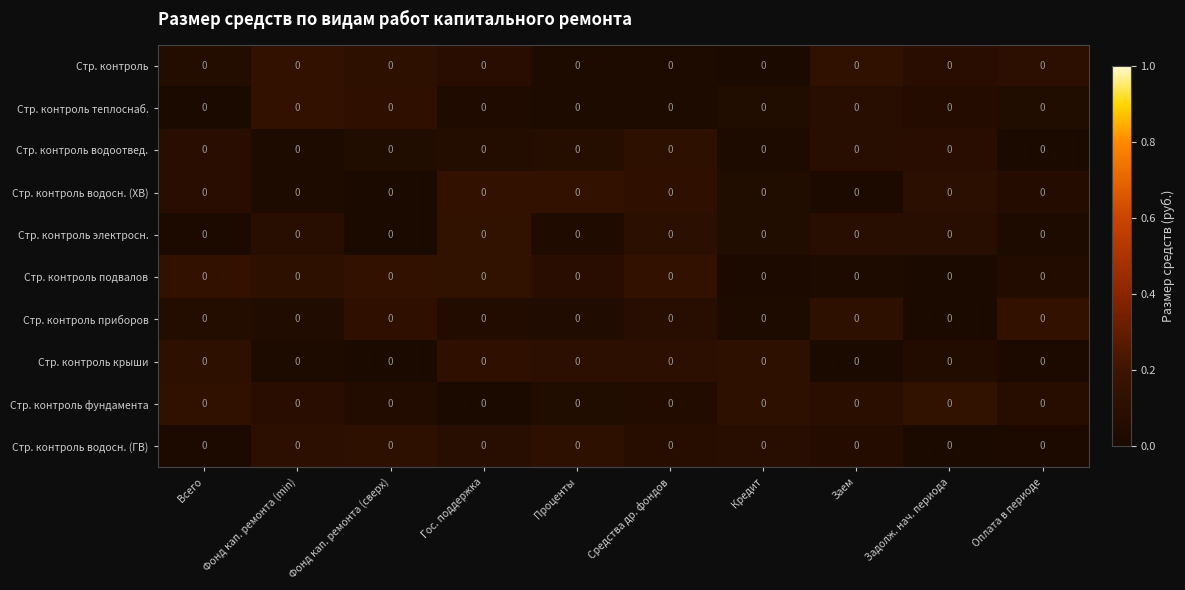

Reading right to left, what are all the values shown in this chart?

Стр. контроль: Оплата в периоде=0.0	Задолж. нач. периода=0.0	Заем=0.0	Кредит=0.0	Средства др. фондов=0.0	Проценты=0.0	Гос. поддержка=0.0	Фонд кап. ремонта (сверх)=0.0	Фонд кап. ремонта (min)=0.0	Всего=0.0
Стр. контроль теплоснаб.: Оплата в периоде=0.0	Задолж. нач. периода=0.0	Заем=0.0	Кредит=0.0	Средства др. фондов=0.0	Проценты=0.0	Гос. поддержка=0.0	Фонд кап. ремонта (сверх)=0.0	Фонд кап. ремонта (min)=0.0	Всего=0.0
Стр. контроль водоотвед.: Оплата в периоде=0.0	Задолж. нач. периода=0.0	Заем=0.0	Кредит=0.0	Средства др. фондов=0.0	Проценты=0.0	Гос. поддержка=0.0	Фонд кап. ремонта (сверх)=0.0	Фонд кап. ремонта (min)=0.0	Всего=0.0
Стр. контроль водосн. (ХВ): Оплата в периоде=0.0	Задолж. нач. периода=0.0	Заем=0.0	Кредит=0.0	Средства др. фондов=0.0	Проценты=0.0	Гос. поддержка=0.0	Фонд кап. ремонта (сверх)=0.0	Фонд кап. ремонта (min)=0.0	Всего=0.0
Стр. контроль электросн.: Оплата в периоде=0.0	Задолж. нач. периода=0.0	Заем=0.0	Кредит=0.0	Средства др. фондов=0.0	Проценты=0.0	Гос. поддержка=0.0	Фонд кап. ремонта (сверх)=0.0	Фонд кап. ремонта (min)=0.0	Всего=0.0
Стр. контроль подвалов: Оплата в периоде=0.0	Задолж. нач. периода=0.0	Заем=0.0	Кредит=0.0	Средства др. фондов=0.0	Проценты=0.0	Гос. поддержка=0.0	Фонд кап. ремонта (сверх)=0.0	Фонд кап. ремонта (min)=0.0	Всего=0.0
Стр. контроль приборов: Оплата в периоде=0.0	Задолж. нач. периода=0.0	Заем=0.0	Кредит=0.0	Средства др. фондов=0.0	Проценты=0.0	Гос. поддержка=0.0	Фонд кап. ремонта (сверх)=0.0	Фонд кап. ремонта (min)=0.0	Всего=0.0
Стр. контроль крыши: Оплата в периоде=0.0	Задолж. нач. периода=0.0	Заем=0.0	Кредит=0.0	Средства др. фондов=0.0	Проценты=0.0	Гос. поддержка=0.0	Фонд кап. ремонта (сверх)=0.0	Фонд кап. ремонта (min)=0.0	Всего=0.0
Стр. контроль фундамента: Оплата в периоде=0.0	Задолж. нач. периода=0.0	Заем=0.0	Кредит=0.0	Средства др. фондов=0.0	Проценты=0.0	Гос. поддержка=0.0	Фонд кап. ремонта (сверх)=0.0	Фонд кап. ремонта (min)=0.0	Всего=0.0
Стр. контроль водосн. (ГВ): Оплата в периоде=0.0	Задолж. нач. периода=0.0	Заем=0.0	Кредит=0.0	Средства др. фондов=0.0	Проценты=0.0	Гос. поддержка=0.0	Фонд кап. ремонта (сверх)=0.0	Фонд кап. ремонта (min)=0.0	Всего=0.0